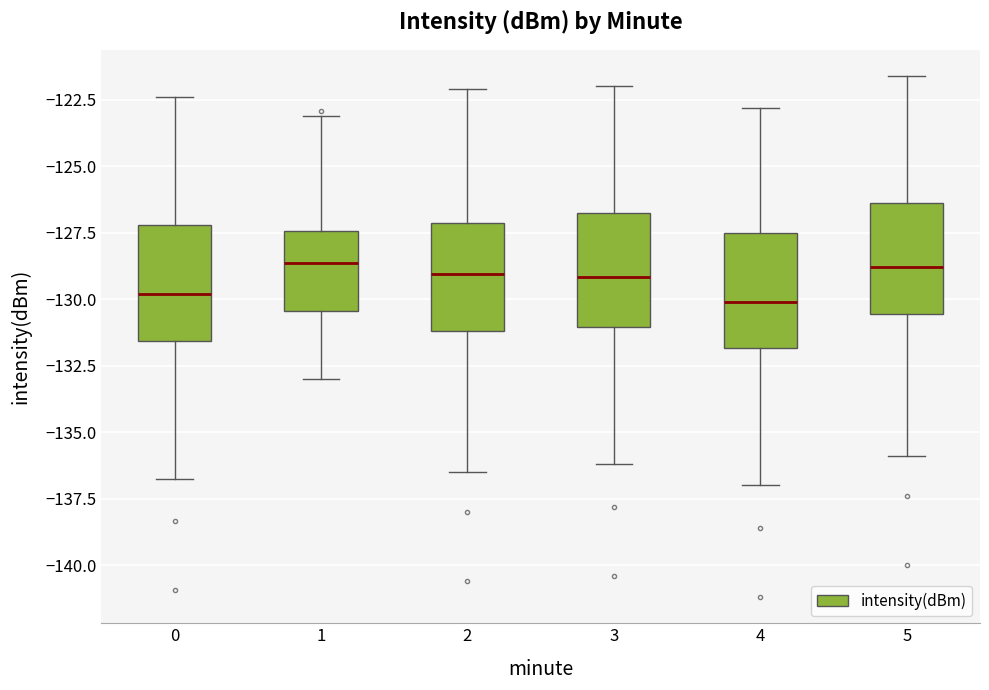

Reading left to right, read every box against the y-axis: the position of its median line, the range the box covers, and the ends of its whiskers. The values are not printed on the chart, so give them approximately, as read against the axis.

0: median -130.0, box -131.5 to -127.0, whiskers -137.0 to -122.5
1: median -128.5, box -130.5 to -127.5, whiskers -133.0 to -123.0
2: median -129.0, box -131.0 to -127.0, whiskers -136.5 to -122.0
3: median -129.0, box -131.0 to -126.5, whiskers -136.0 to -122.0
4: median -130.0, box -132.0 to -127.5, whiskers -137.0 to -123.0
5: median -129.0, box -130.5 to -126.5, whiskers -136.0 to -121.5